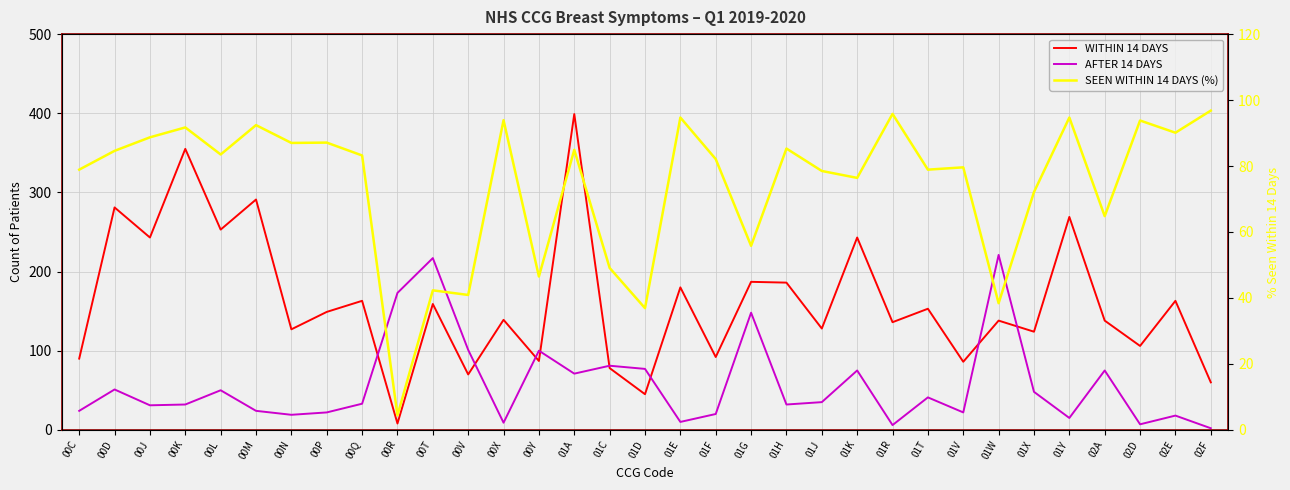

The value of AFTER 14 DAYS at 01A is 95.0. True or false?

False